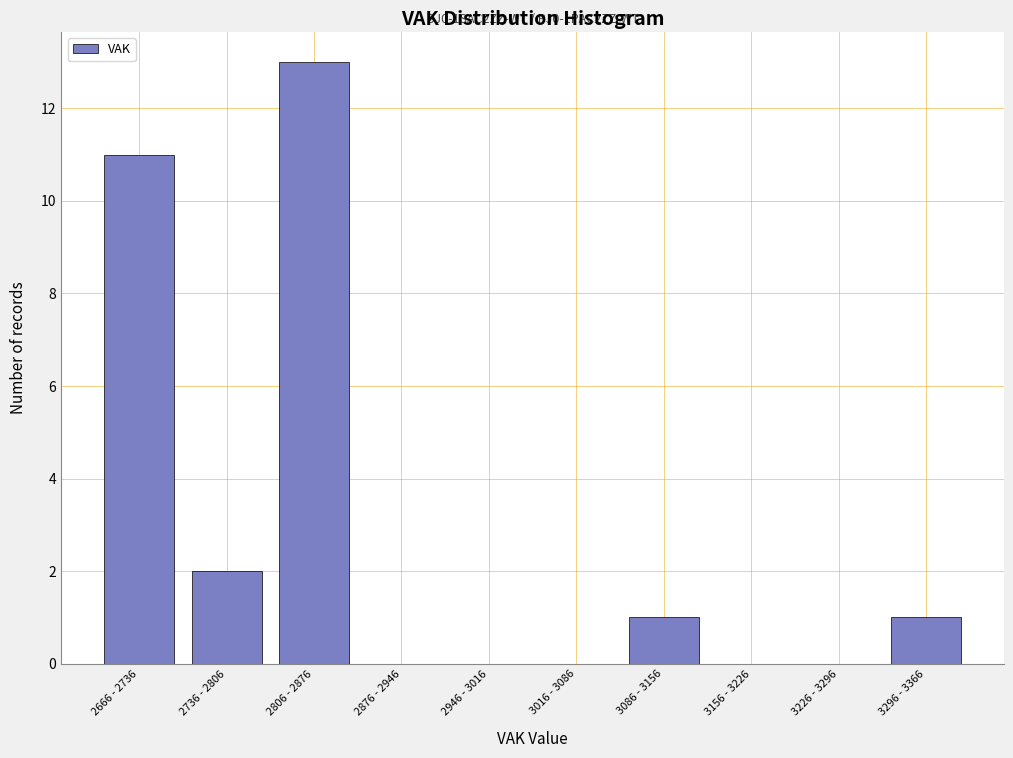

Reading left to right, extract all data points from this chart.

2666 - 2736=11	2736 - 2806=2	2806 - 2876=13	2876 - 2946=0	2946 - 3016=0	3016 - 3086=0	3086 - 3156=1	3156 - 3226=0	3226 - 3296=0	3296 - 3366=1